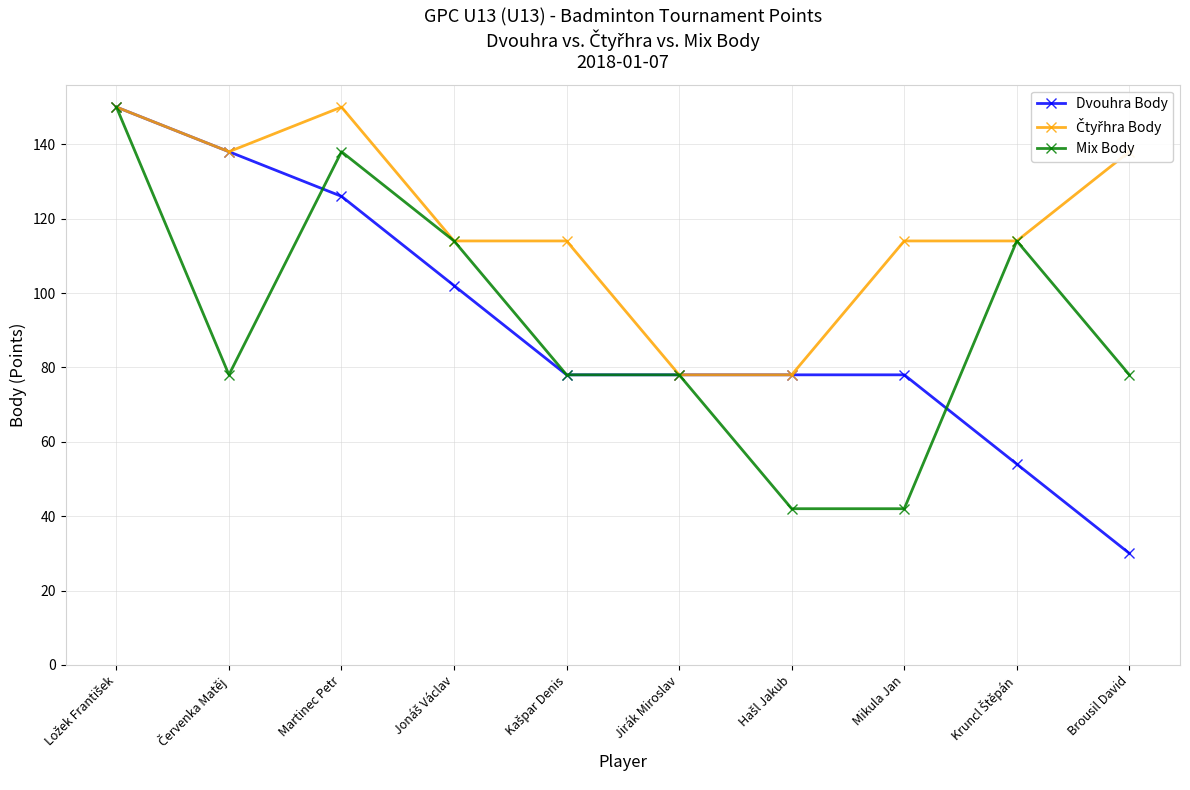

Which series has the widest spread of values?

Dvouhra Body